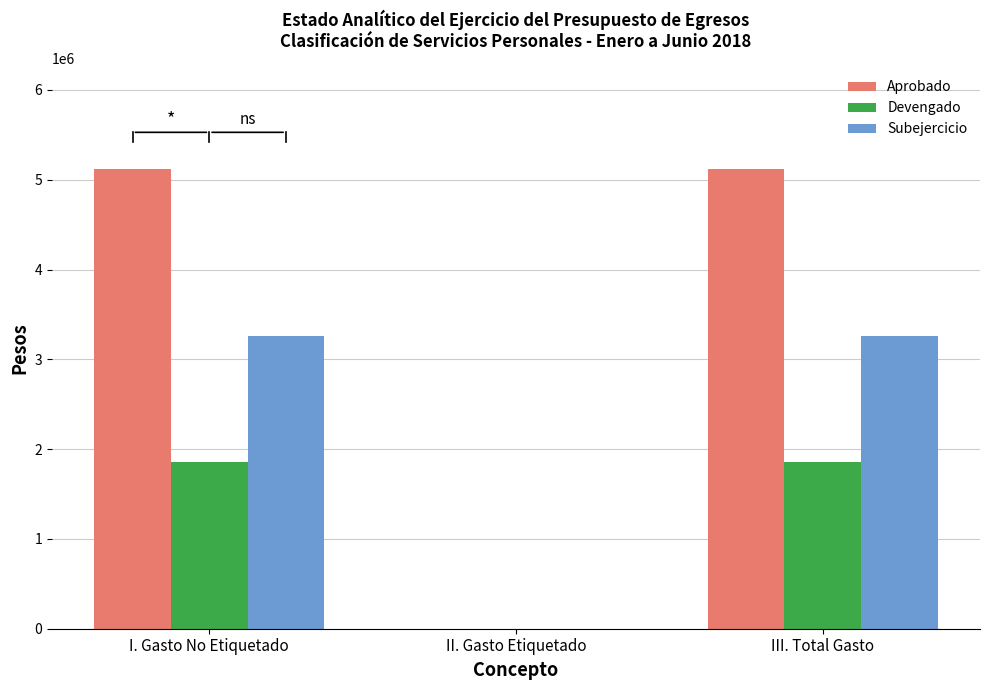

How many groups of bars are there?

3